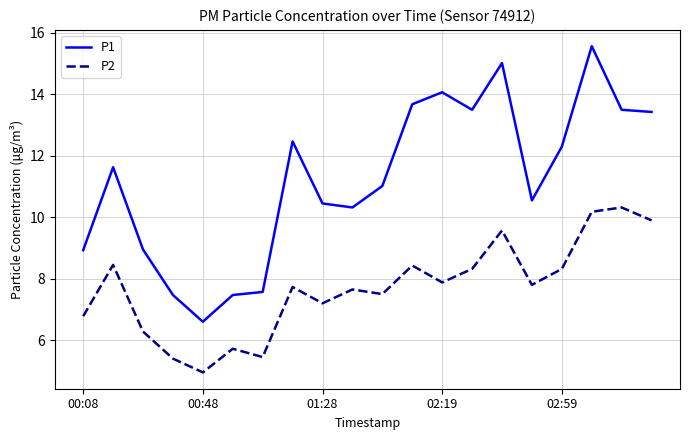

True or false: P2 and P1 cross at least once.

False